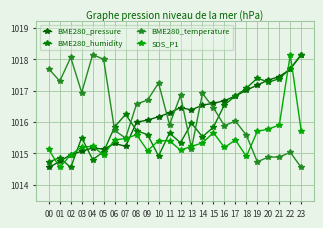

Does the chart have visible grid lines?

Yes